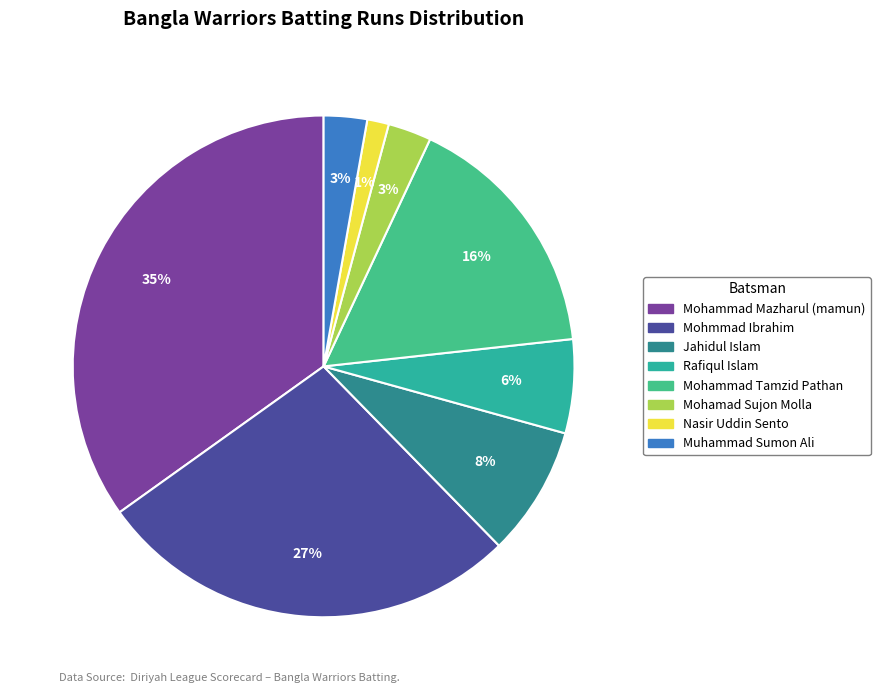

To the nearest percent, what portion does Jahidul Islam represent?

8%